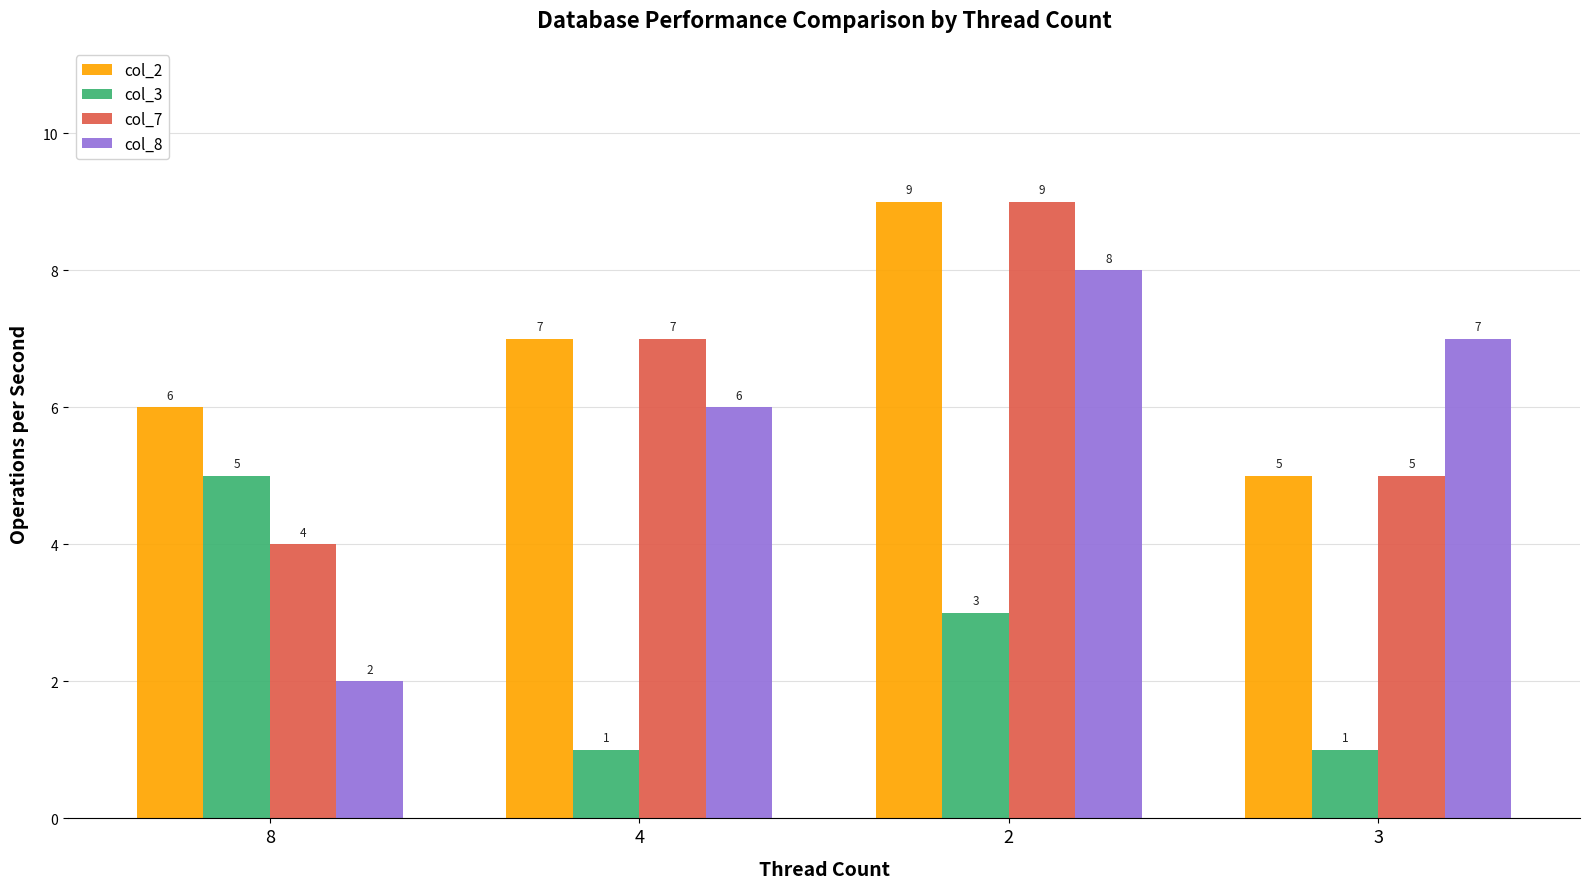

Which series has the largest total across all categories?

col_2